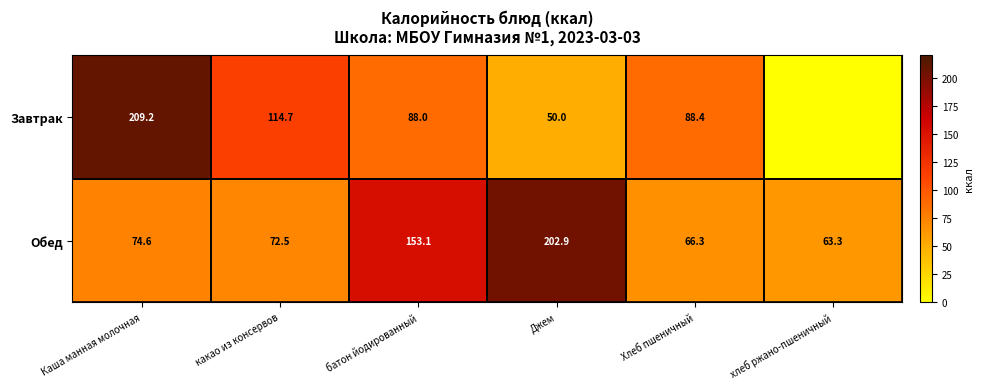

What is the sum of all Обед values?

632.7